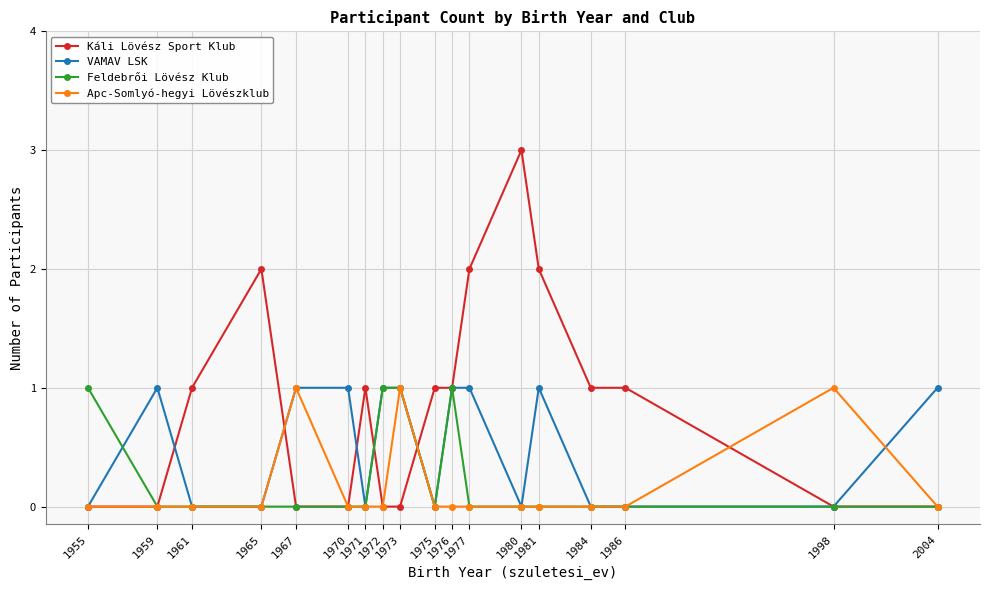

Reading right to left, transcribe all the data shown in this chart.

Káli Lövész Sport Klub: 0	0	1	1	2	3	2	1	1	0	0	1	0	0	2	1	0	0
VAMAV LSK: 1	0	0	0	1	0	1	1	0	1	1	0	1	1	0	0	1	0
Feldebrői Lövész Klub: 0	0	0	0	0	0	0	1	0	1	1	0	0	0	0	0	0	1
Apc-Somlyó-hegyi Lövészklub: 0	1	0	0	0	0	0	0	0	1	0	0	0	1	0	0	0	0